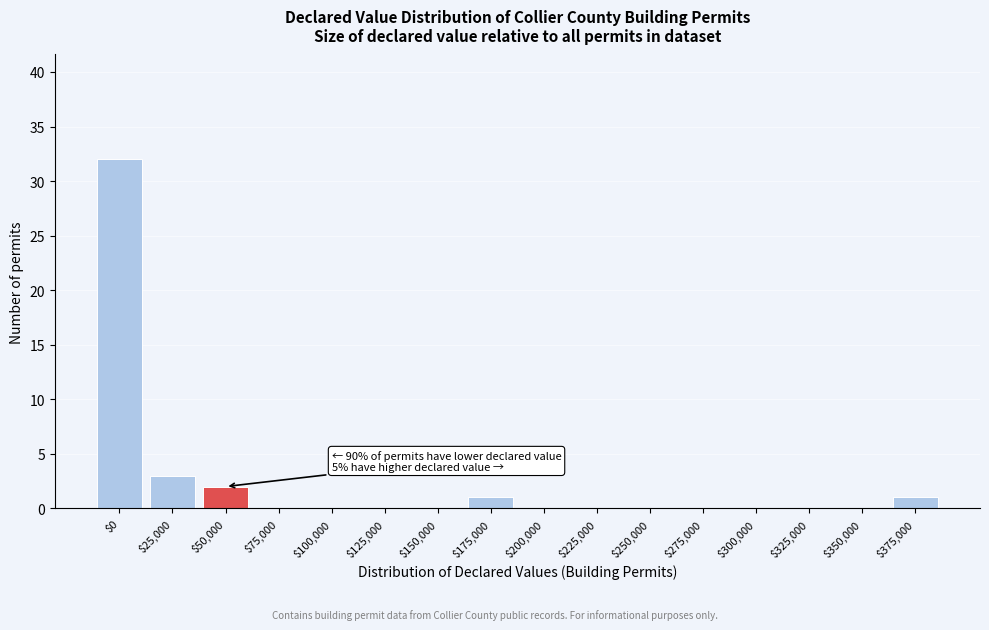

The chart shows a value of 1 at $375,000. True or false?

True